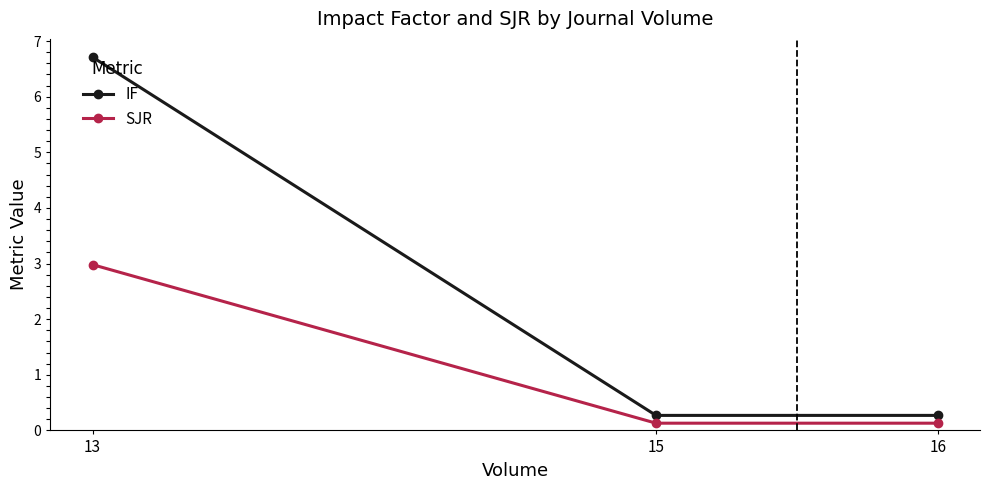

Which series changed the most between 16 and 15?

IF